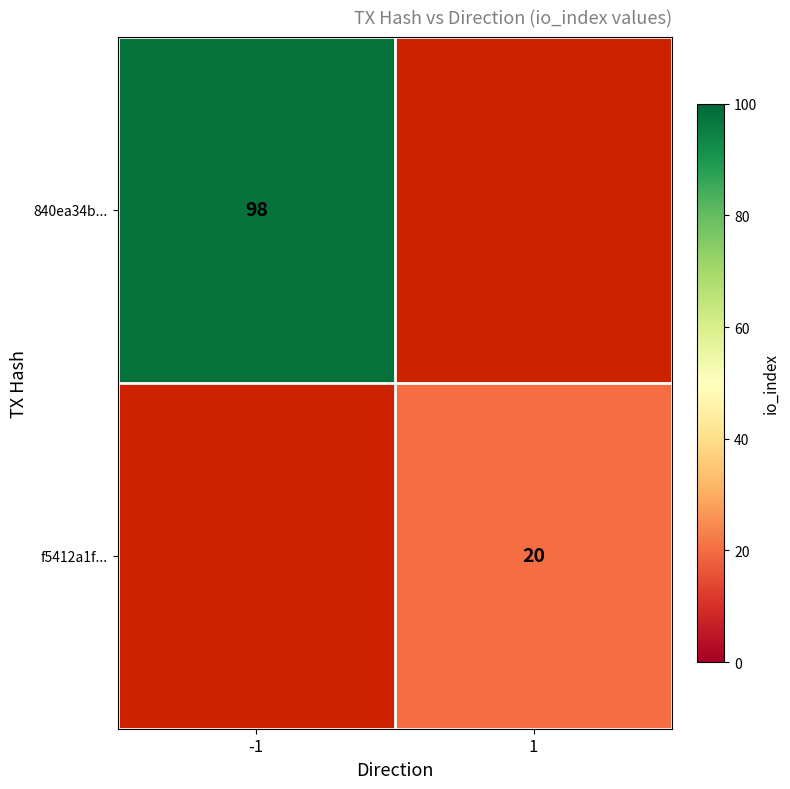

Is it true that f5412a1f... equals 6.2 at 1?

False